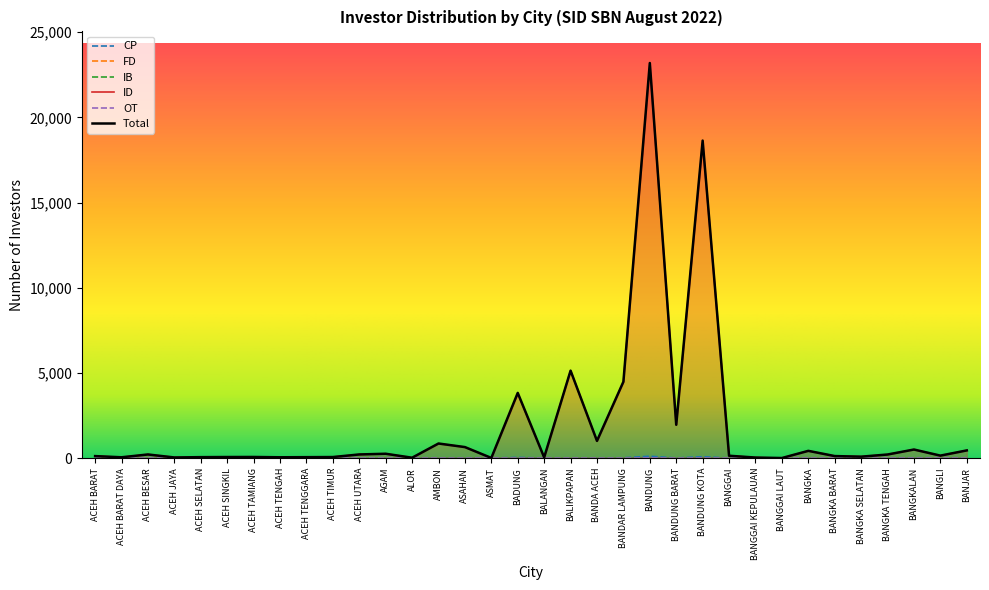

What is the average value of the CP series?

8